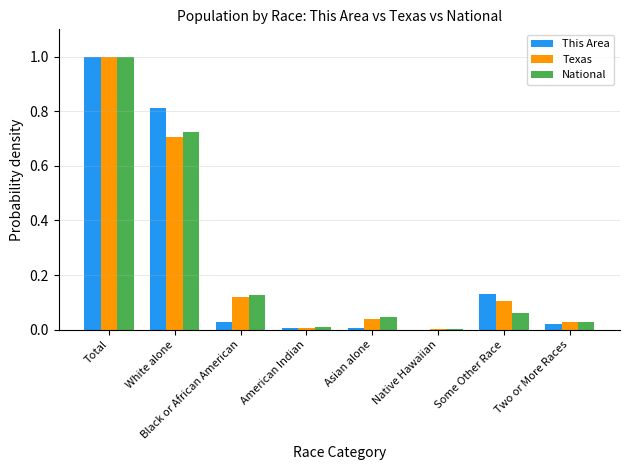

Is it true that Texas equals 0.7 at Total?

False